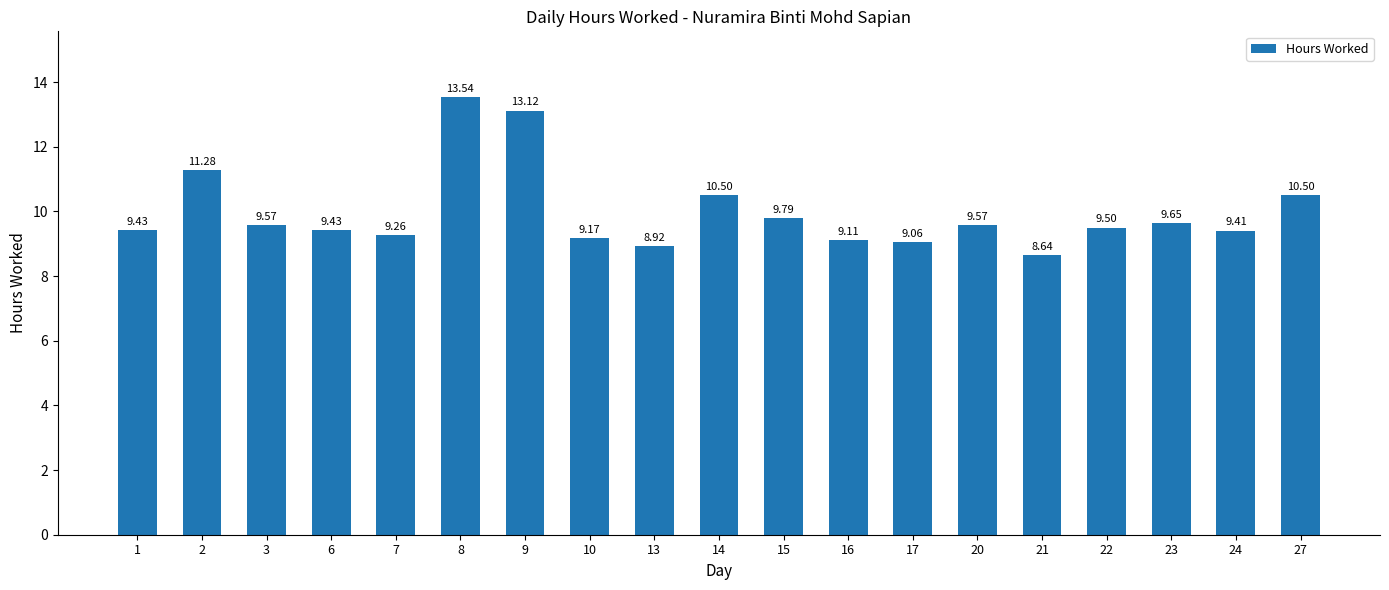

Count the number of data series in this chart.

1